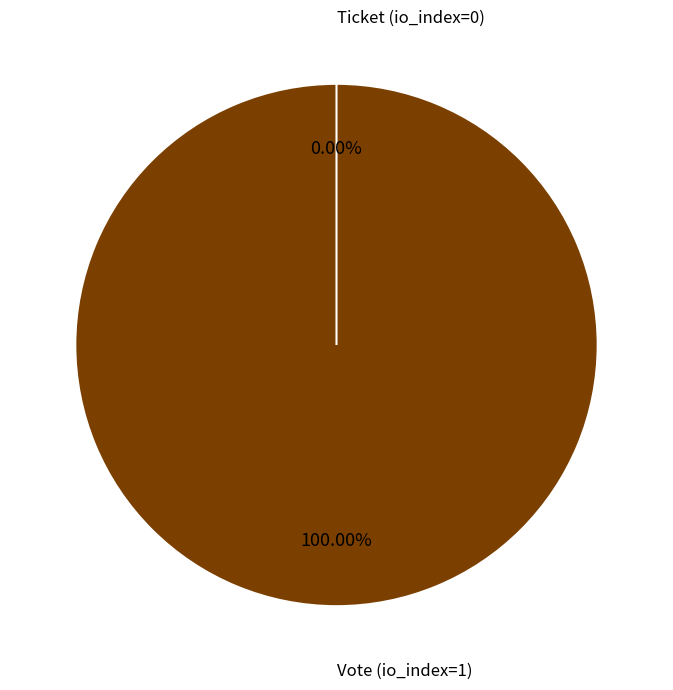

Count the number of slices in the pie.

2